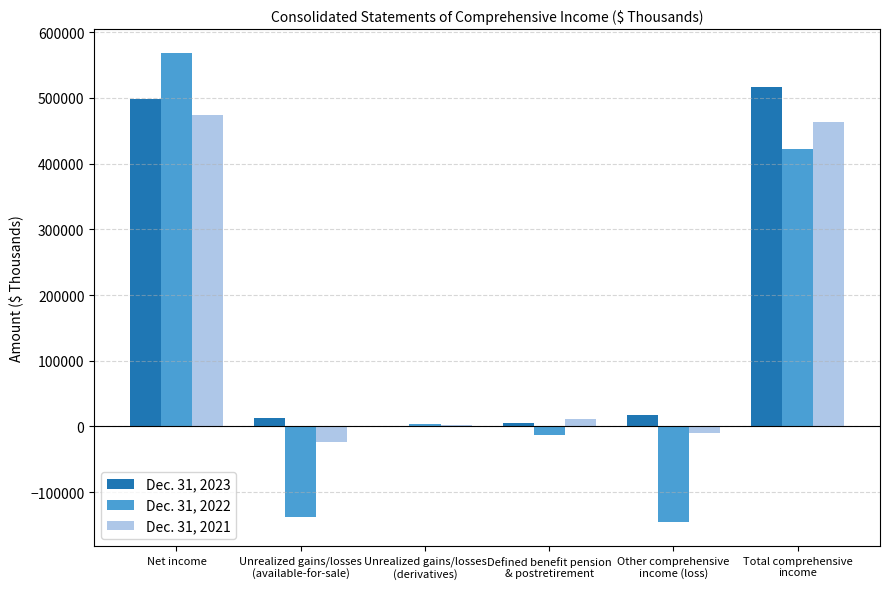

What is the greatest value displayed?

568851